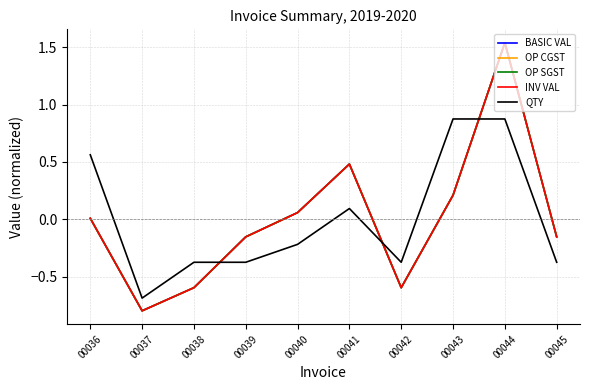

What is the difference between the highest and lowest values at 00045?

0.2